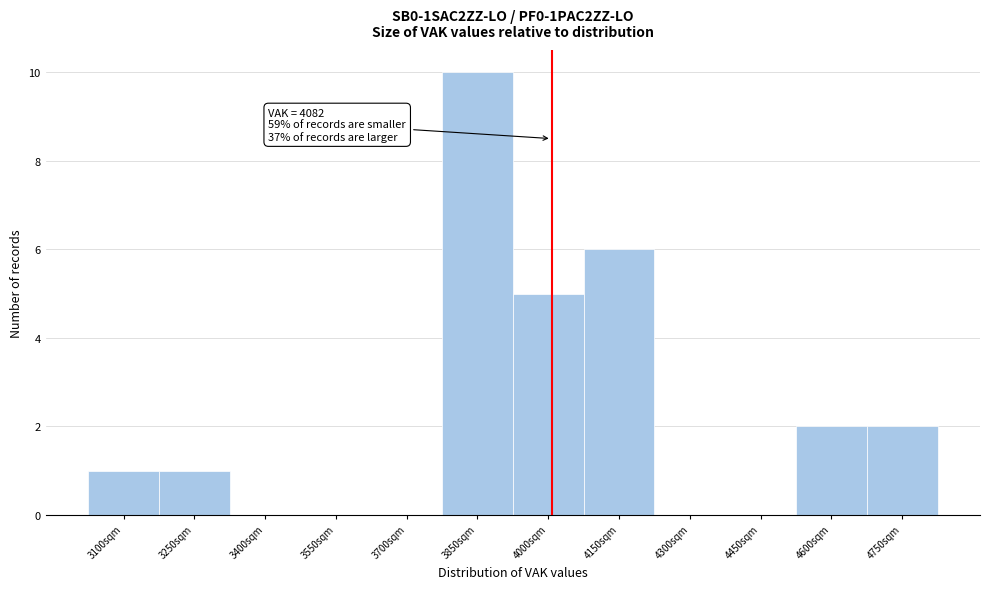

What is the sum of all values?

27